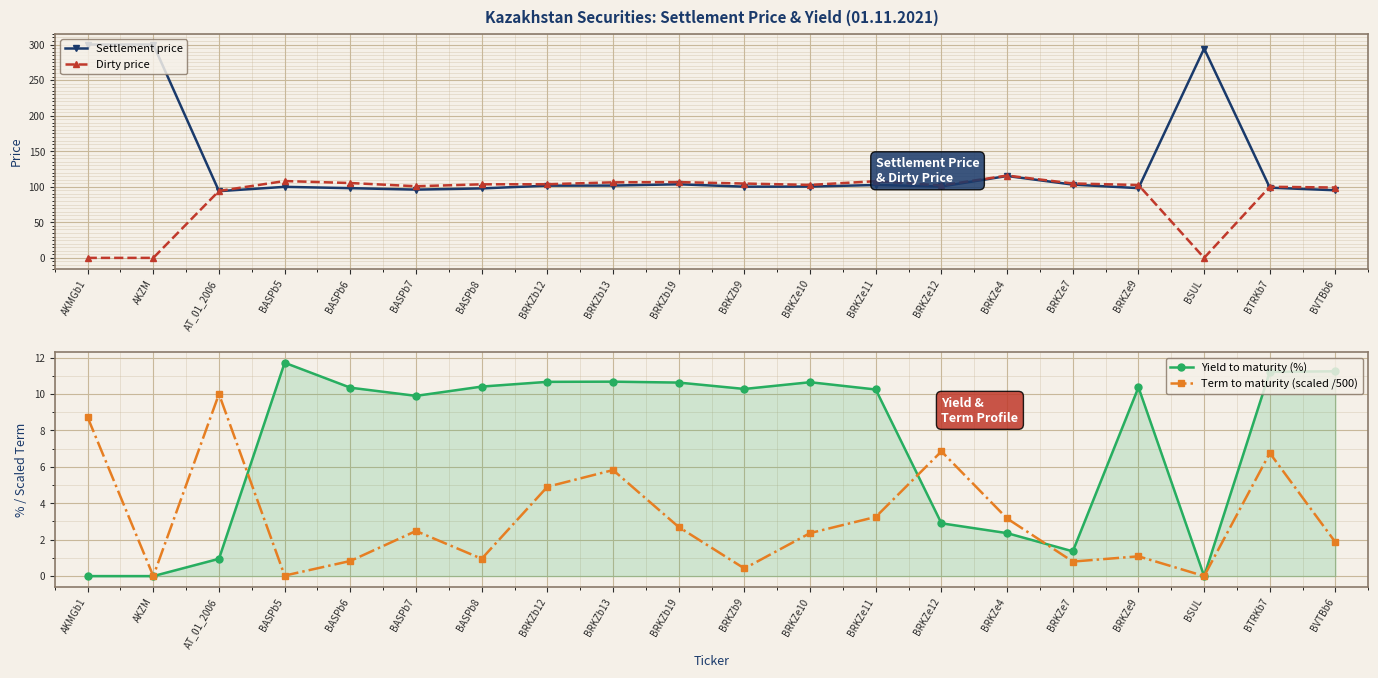

What is the label of the 15th point from the right?

BASPb7